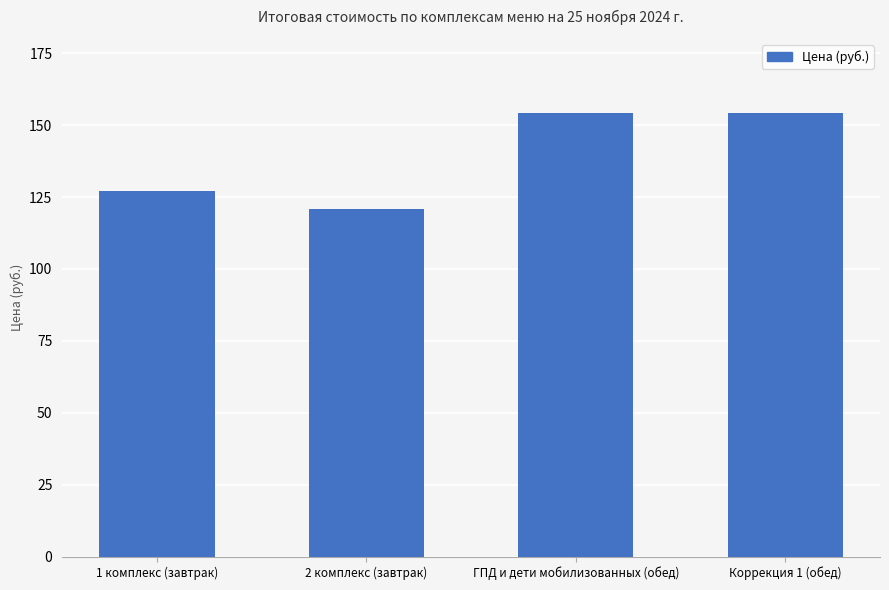

Does the chart contain any negative values?

No